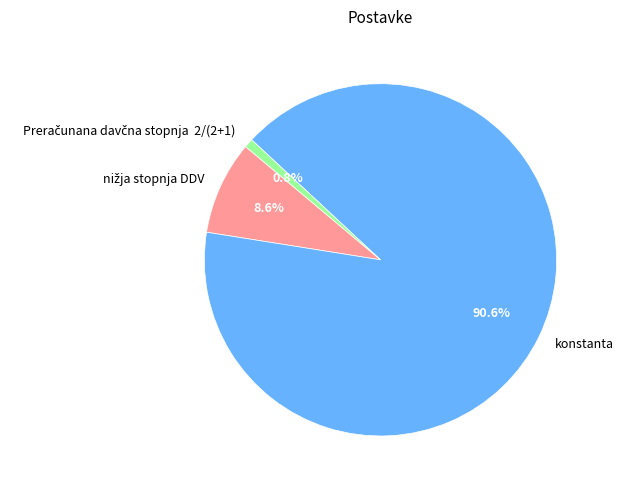

What portion of the pie excludes konstanta?

9.4%